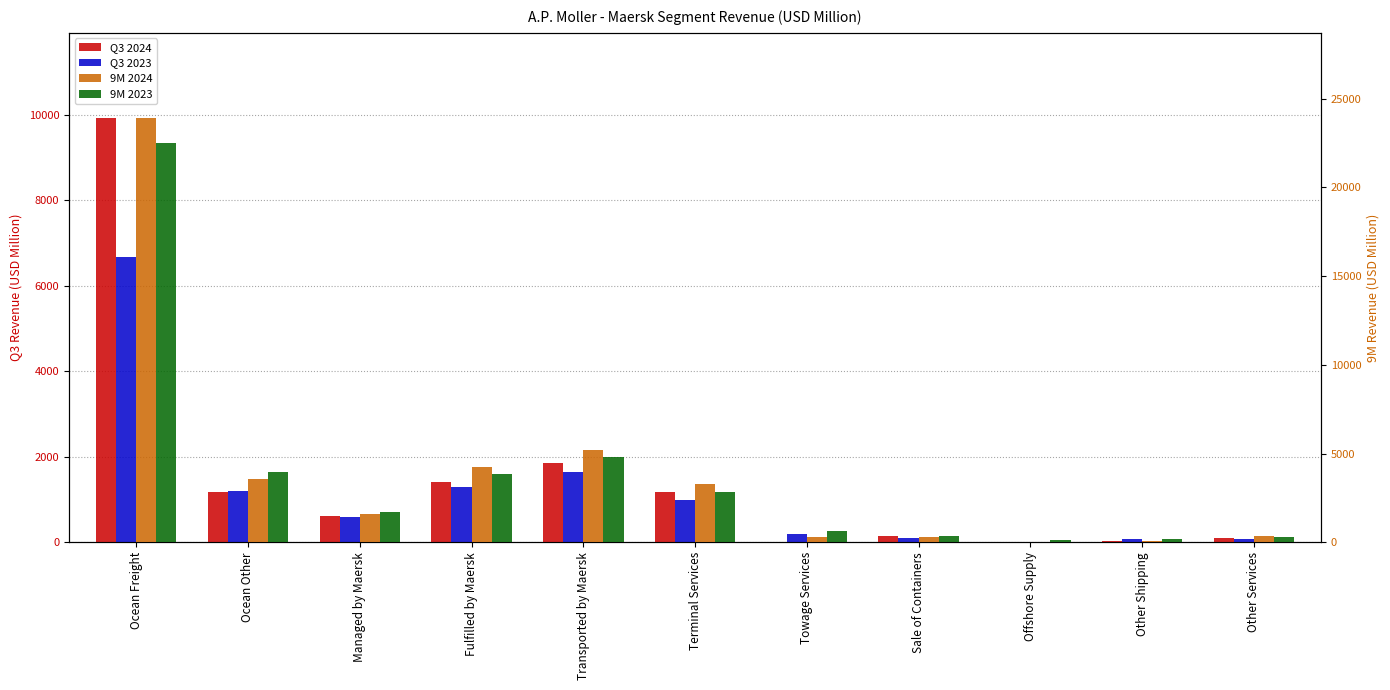

How many categories are shown in the chart?

11